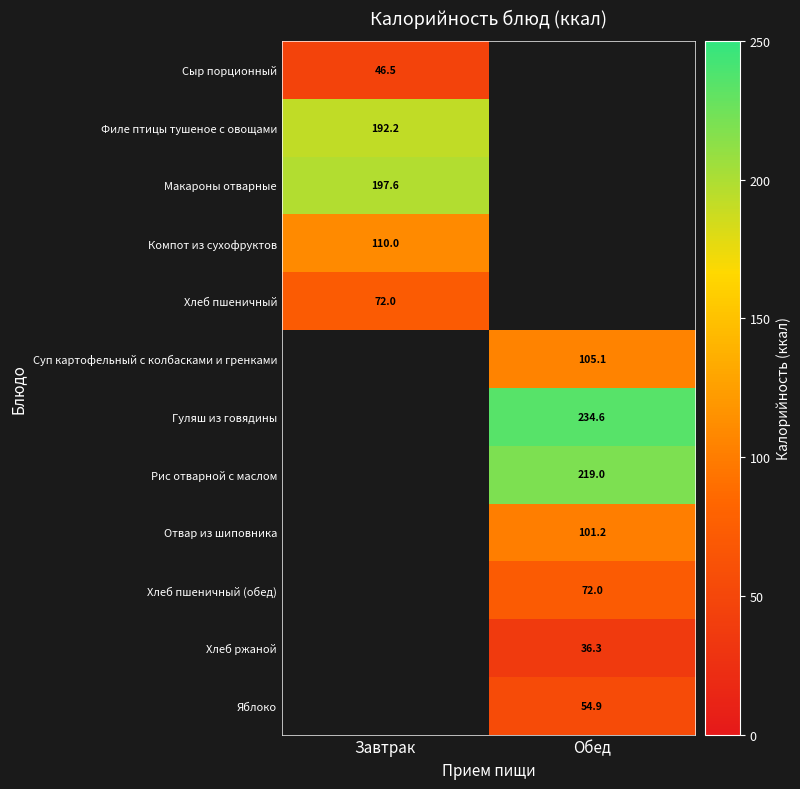

True or false: Хлеб ржаной has a value of 36.3 at Обед.

True